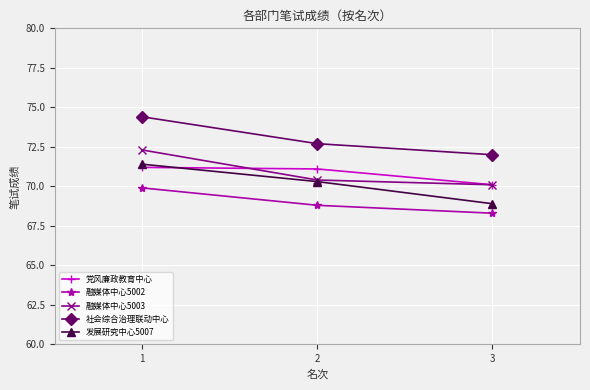

True or false: 发展研究中心5007 has a value of 70.3 at 2.

True